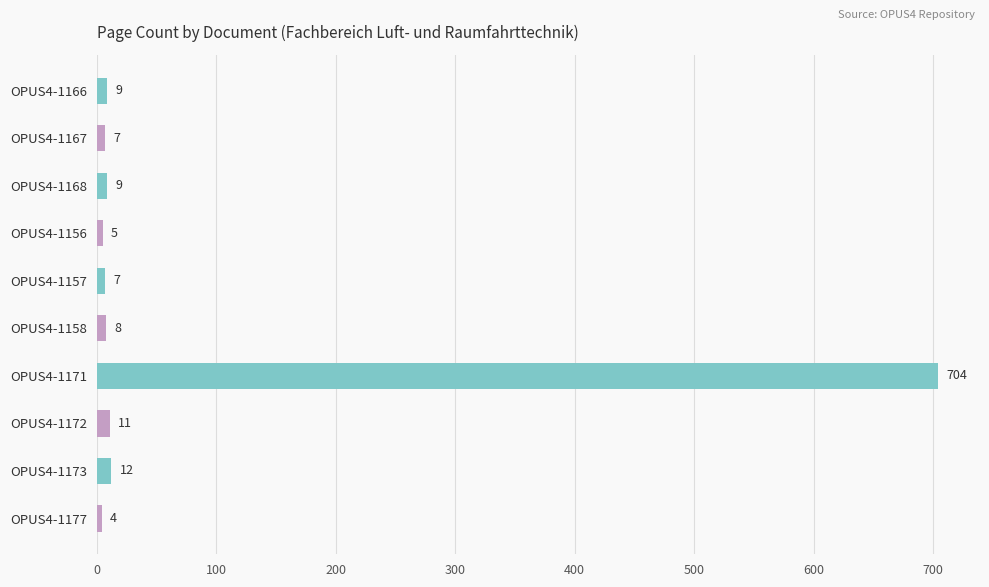

Reading top to bottom, what are all the values shown in this chart?

9	7	9	5	7	8	704	11	12	4